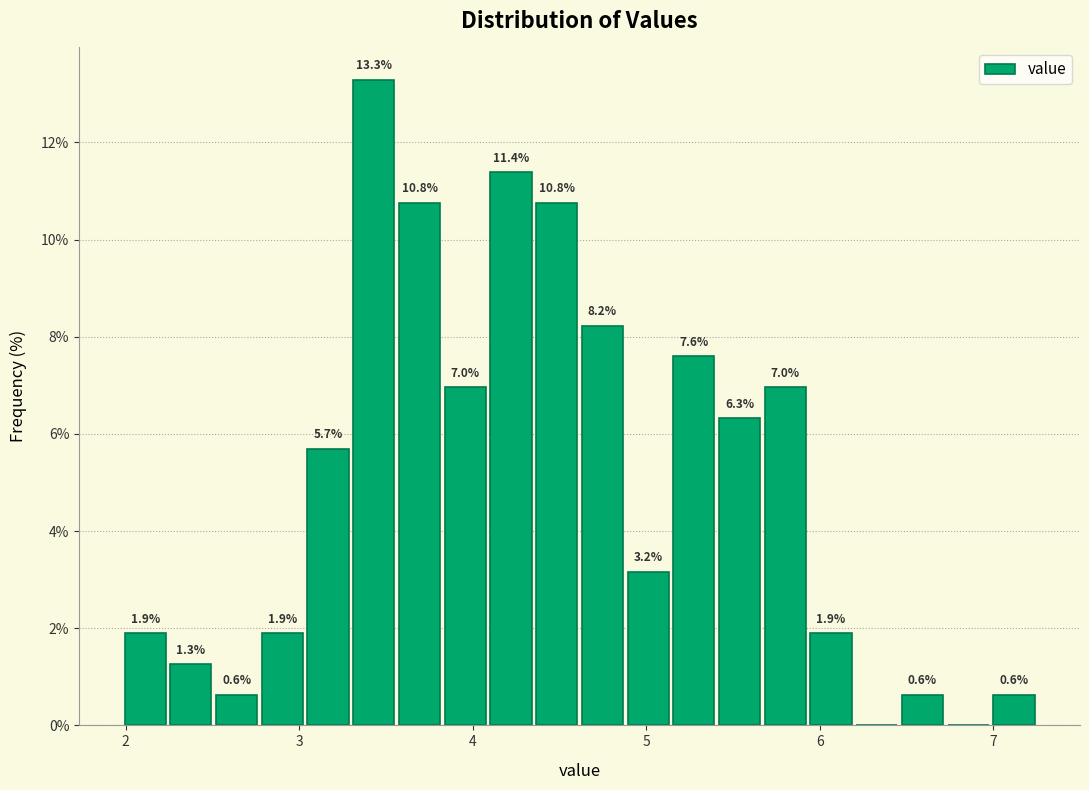

Around what value on the x-axis is the tallest bar? Give the approximate position of its centre, as read against the axis.

3.4